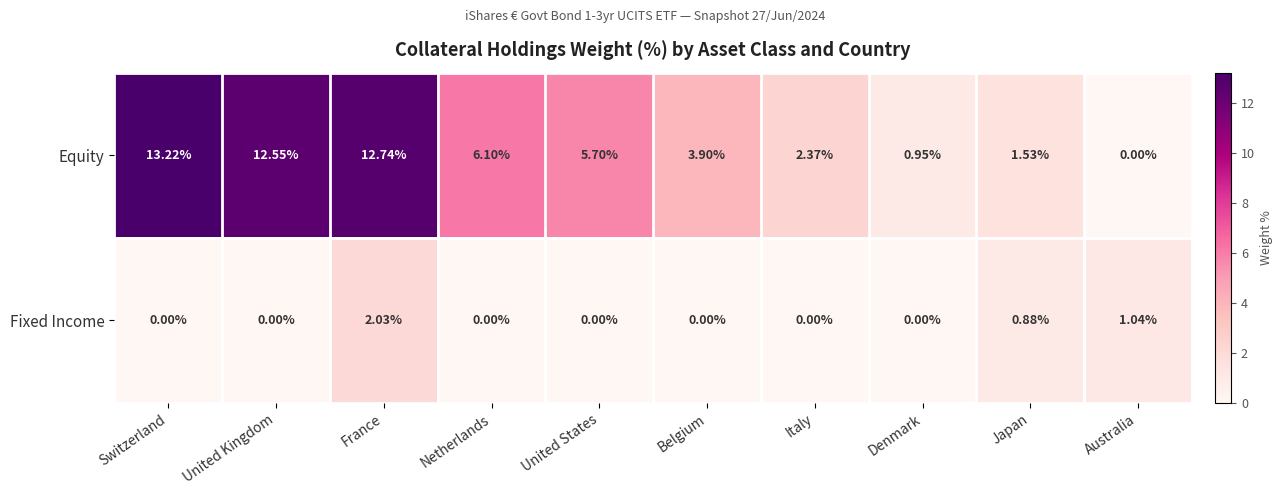

At which label does Equity first exceed 5?

Switzerland